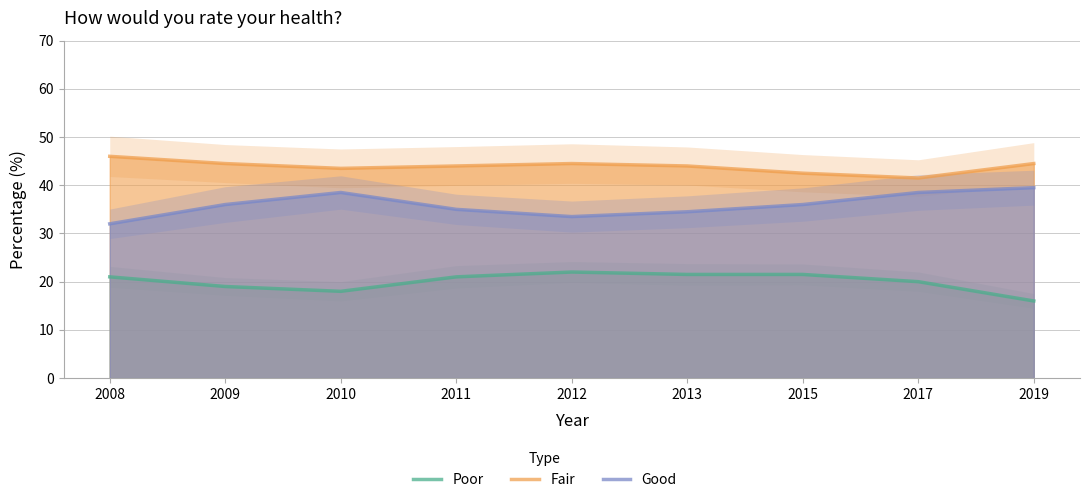

Which series has the largest range (max minus min)?

Good